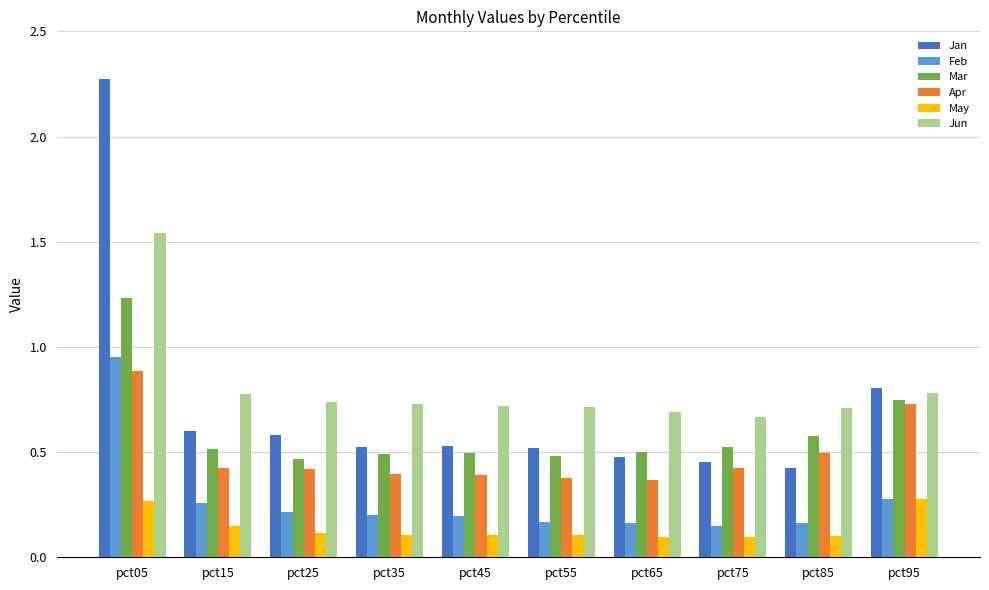

True or false: Jun has a value of 0.7 at pct75.

True